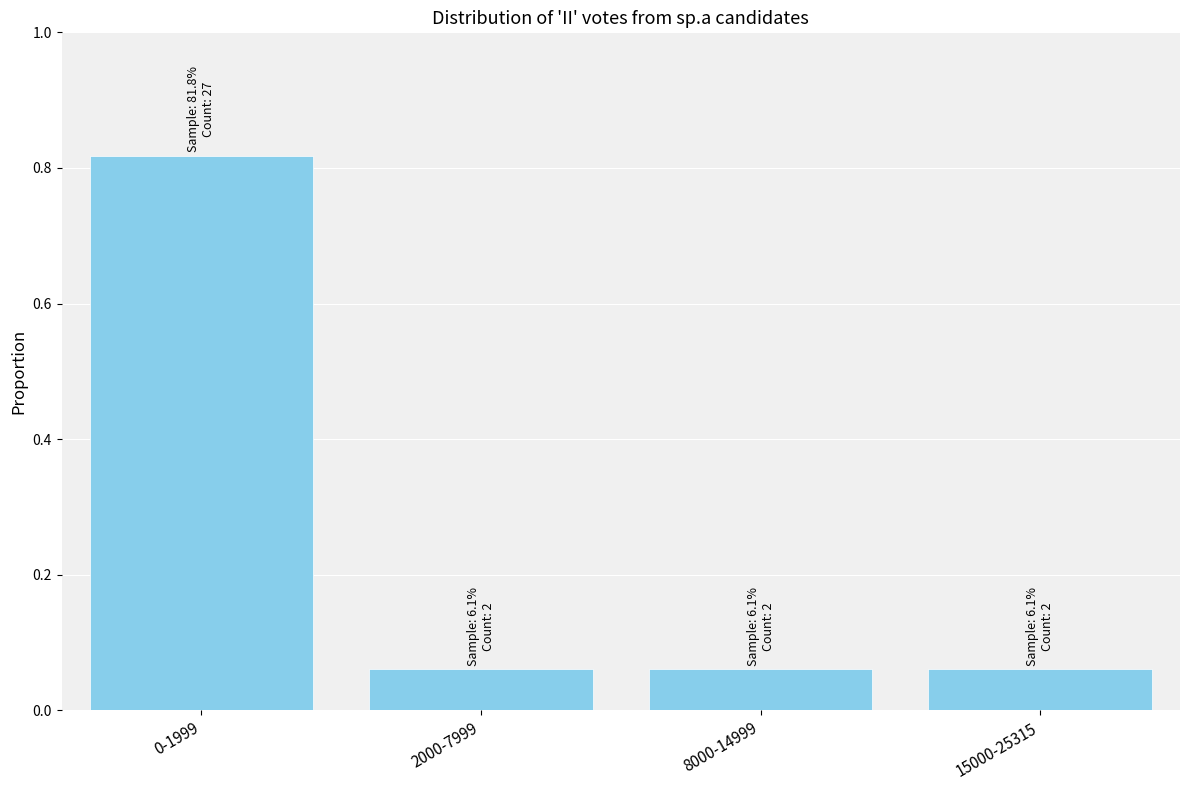

Between 15000-25315 and 0-1999, which is larger?

0-1999